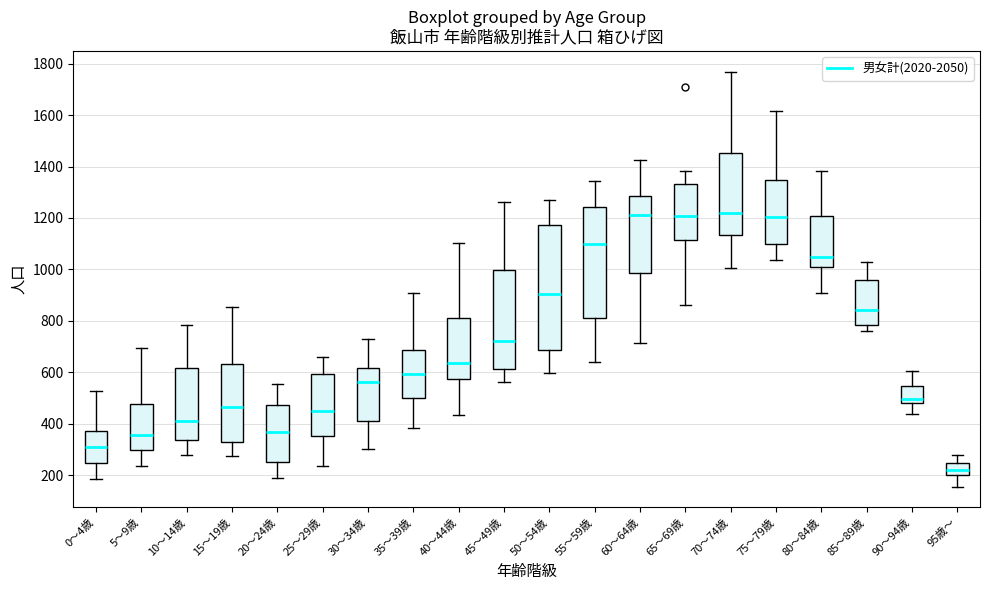

Reading left to right, read every box against the y-axis: the position of its median line, the range the box covers, and the ends of its whiskers. The values are not printed on the chart, so give them approximately, as read against the axis.

0～4歳: median 300, box 240 to 360, whiskers 180 to 520
5～9歳: median 360, box 300 to 480, whiskers 240 to 700
10～14歳: median 420, box 340 to 620, whiskers 280 to 780
15～19歳: median 460, box 320 to 640, whiskers 280 to 860
20～24歳: median 360, box 260 to 480, whiskers 180 to 560
25～29歳: median 460, box 360 to 600, whiskers 240 to 660
30～34歳: median 560, box 400 to 620, whiskers 300 to 740
35～39歳: median 600, box 500 to 680, whiskers 380 to 900
40～44歳: median 640, box 580 to 820, whiskers 440 to 1100
45～49歳: median 720, box 620 to 1000, whiskers 560 to 1260
50～54歳: median 900, box 680 to 1180, whiskers 600 to 1280
55～59歳: median 1100, box 800 to 1240, whiskers 640 to 1340
60～64歳: median 1220, box 980 to 1280, whiskers 720 to 1420
65～69歳: median 1200, box 1120 to 1340, whiskers 860 to 1380
70～74歳: median 1220, box 1140 to 1460, whiskers 1000 to 1760
75～79歳: median 1200, box 1100 to 1340, whiskers 1040 to 1620
80～84歳: median 1040, box 1020 to 1200, whiskers 900 to 1380
85～89歳: median 840, box 780 to 960, whiskers 760 to 1020
90～94歳: median 500, box 480 to 540, whiskers 440 to 600
95歳～: median 220, box 200 to 240, whiskers 160 to 280